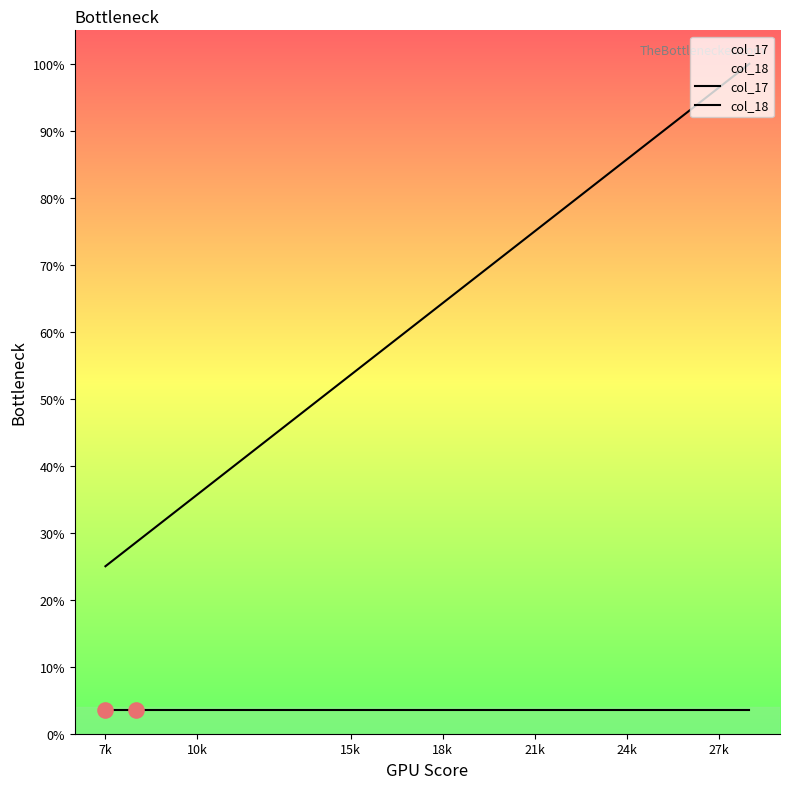

How many lines are shown in the chart?

2